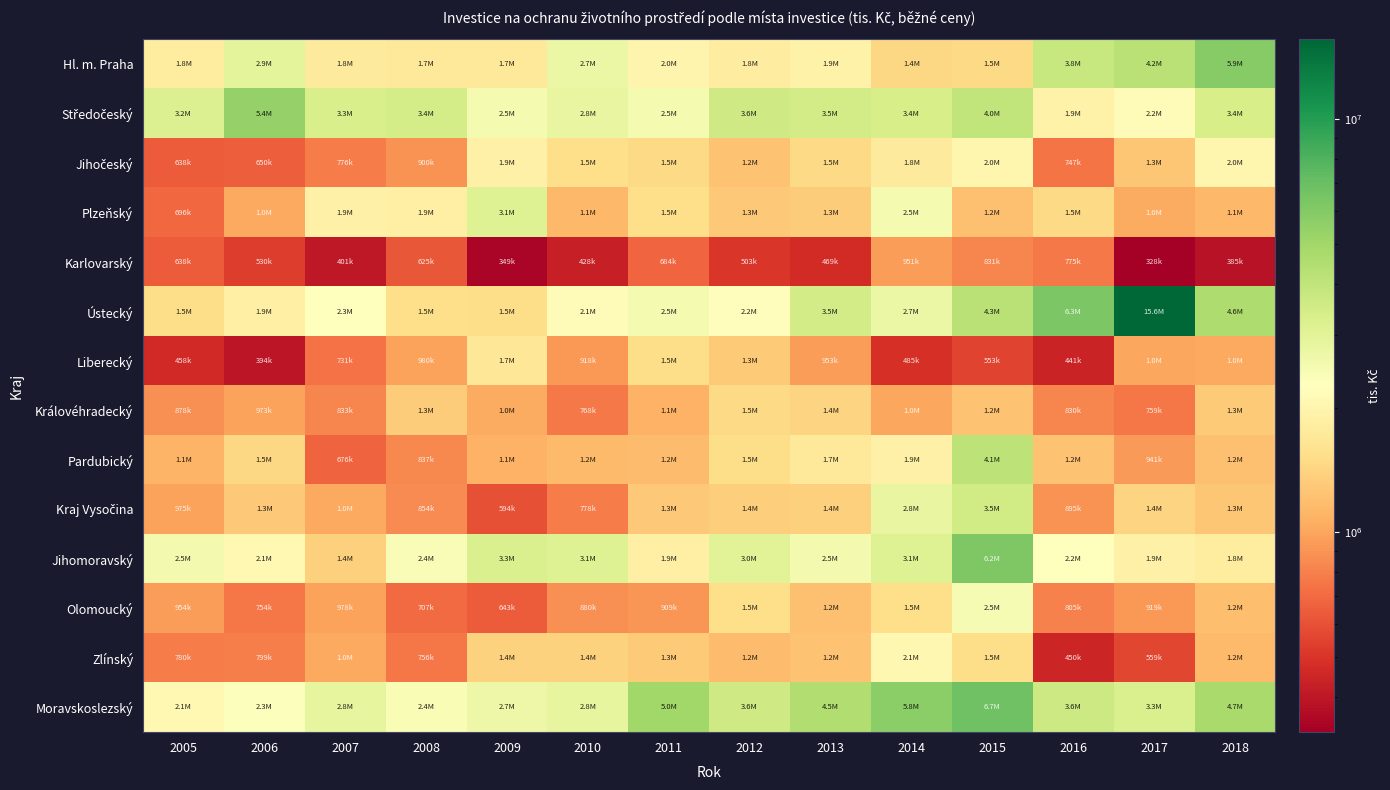

At which category is the sum across all series the highest?

2015